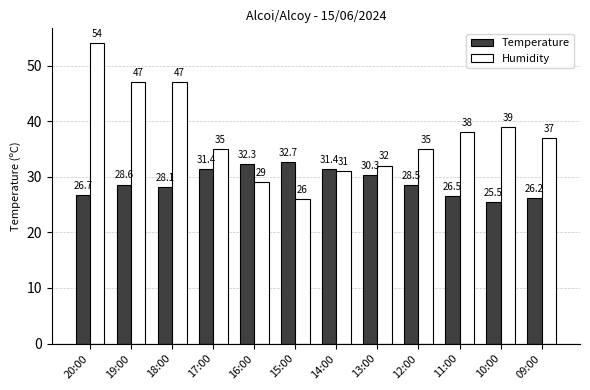

How many data points does each series have?

12